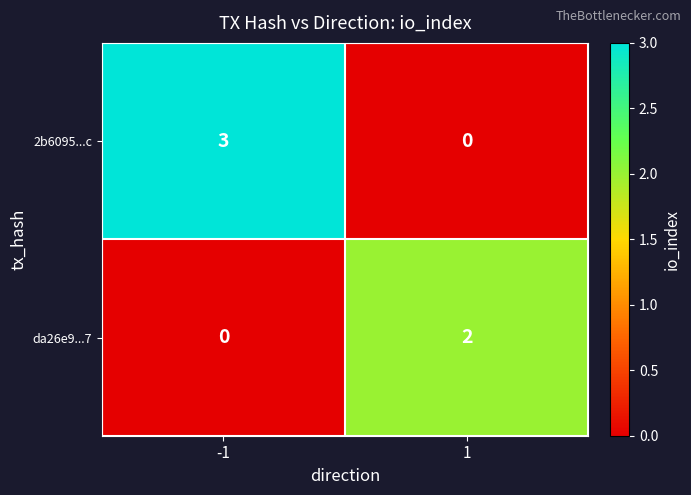

What is the difference between the 2b6095...c values at 1 and -1?

3